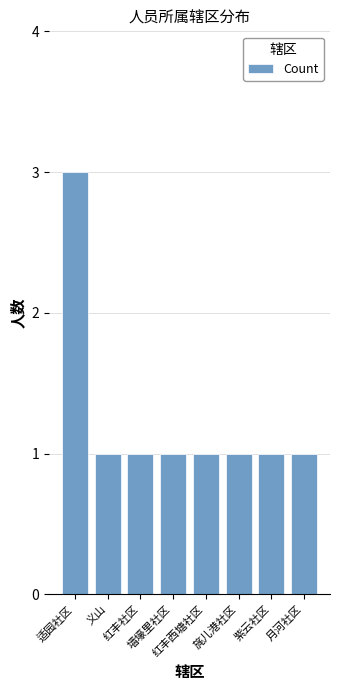

Reading right to left, transcribe all the data shown in this chart.

1	1	1	1	1	1	1	3